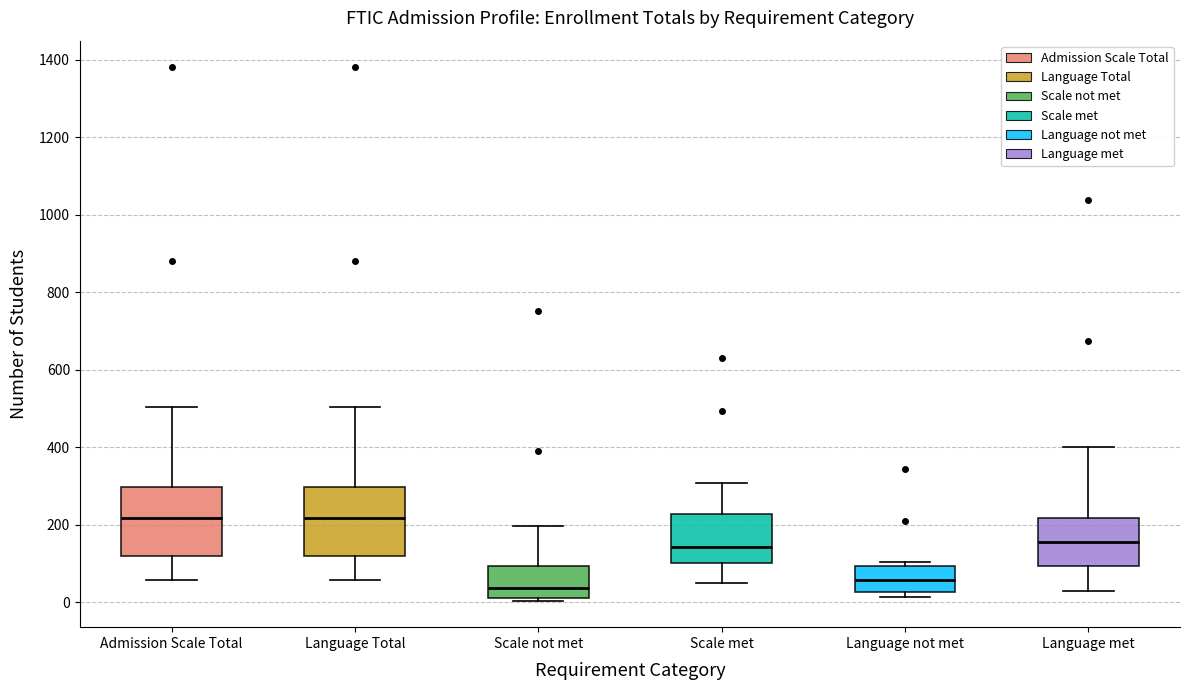

Which box's median line is the lowest?

Scale not met